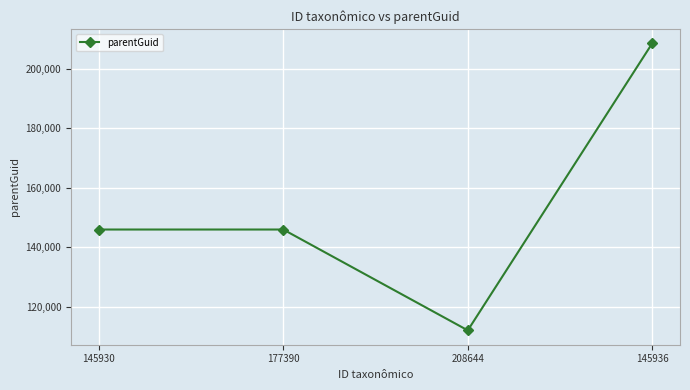

The value at 145936 is 208644. True or false?

True